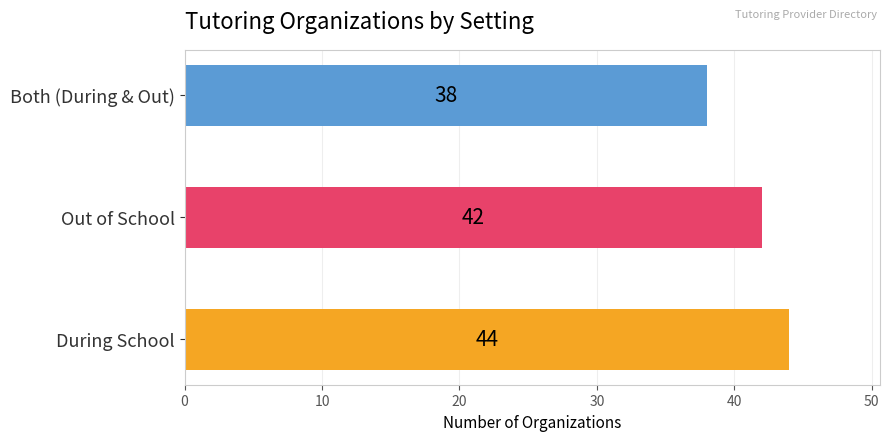

The chart shows a value of 44 at During School. True or false?

True